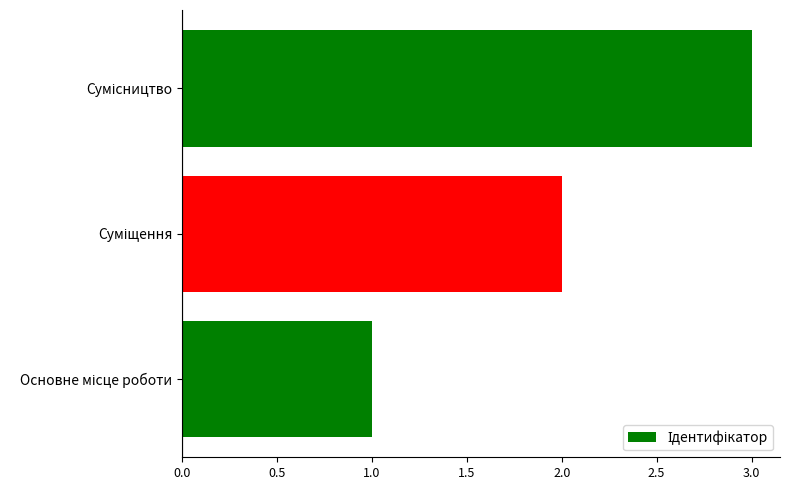

What is the difference between the maximum and minimum values?

2